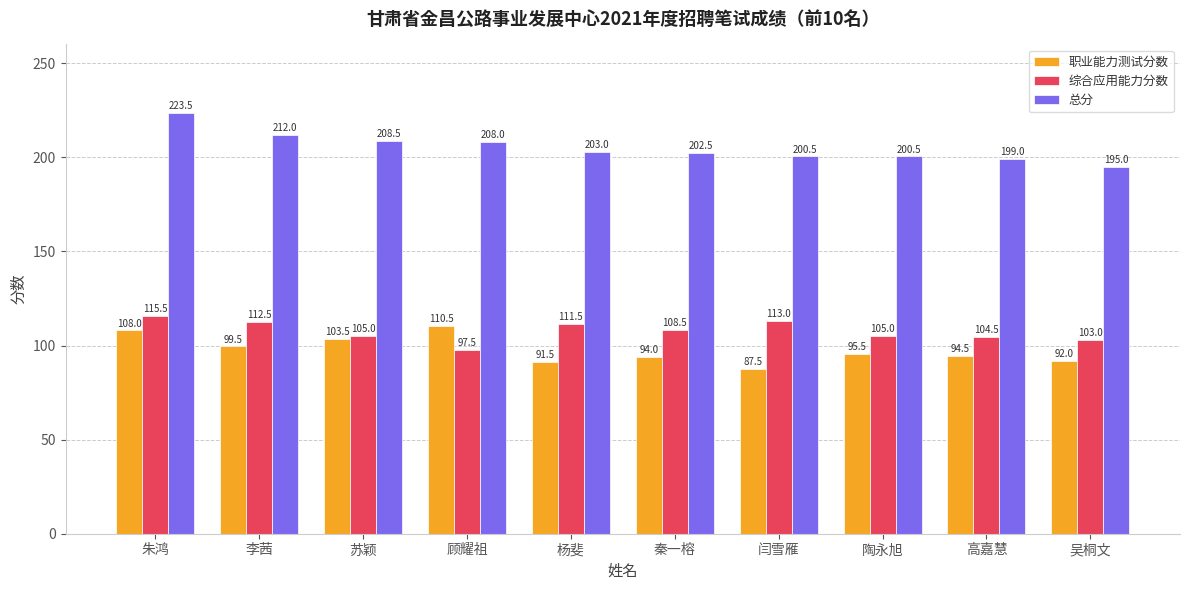

At how many categories does at least one series exceed 200?

8